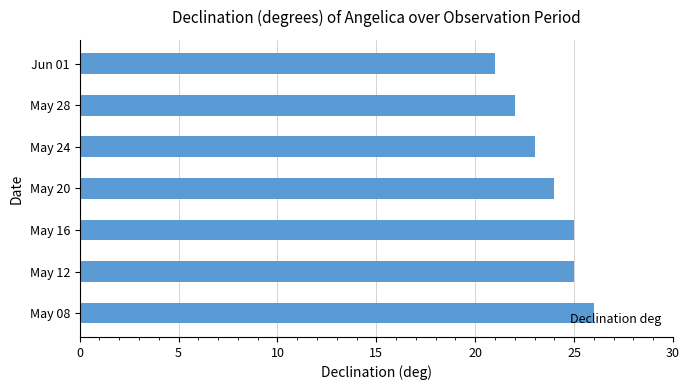

What is the sum of the values at May 16 and Jun 01?

46